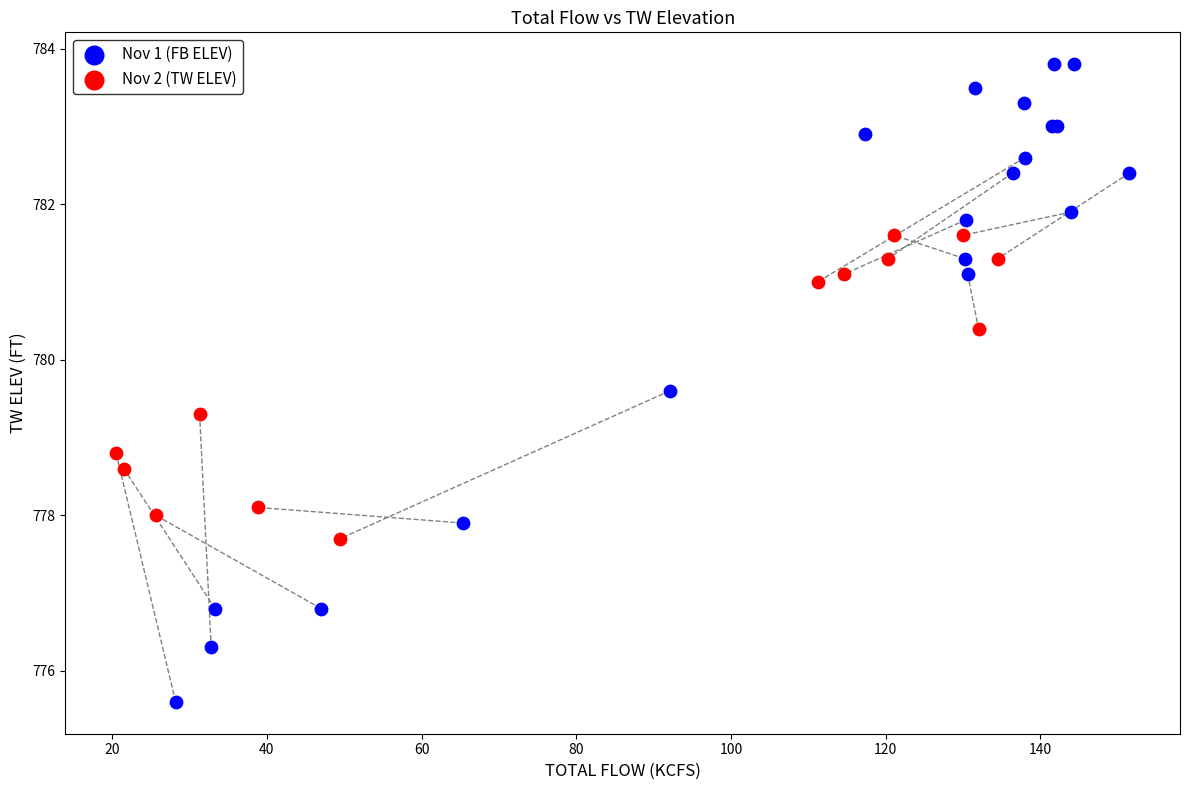

Which series has the widest spread of Y values?

Nov 1 (FB ELEV)